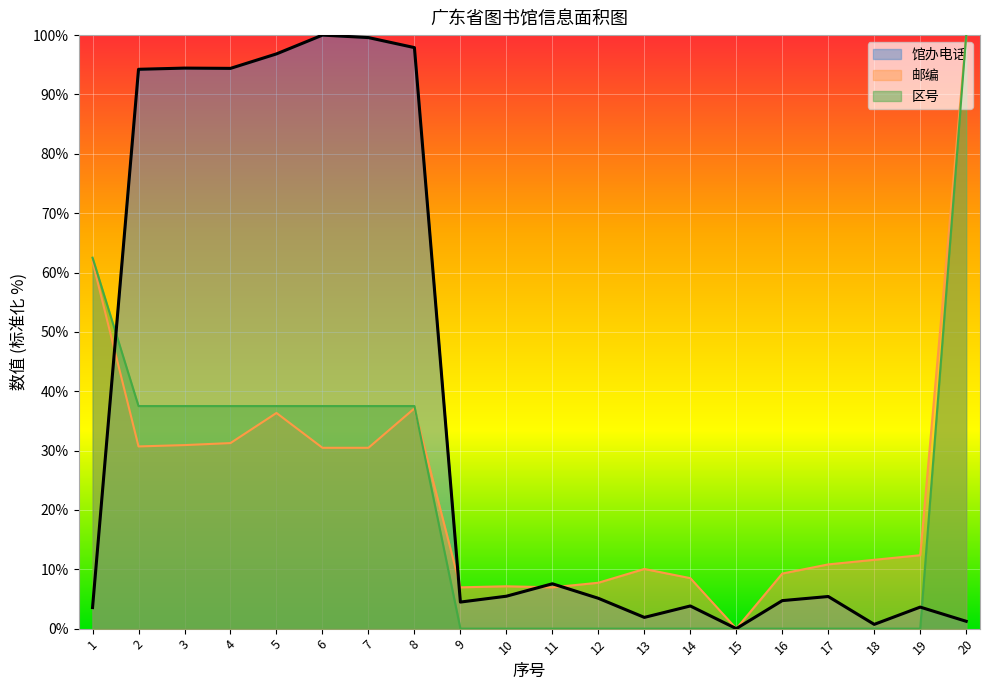

How many lines are shown in the chart?

3